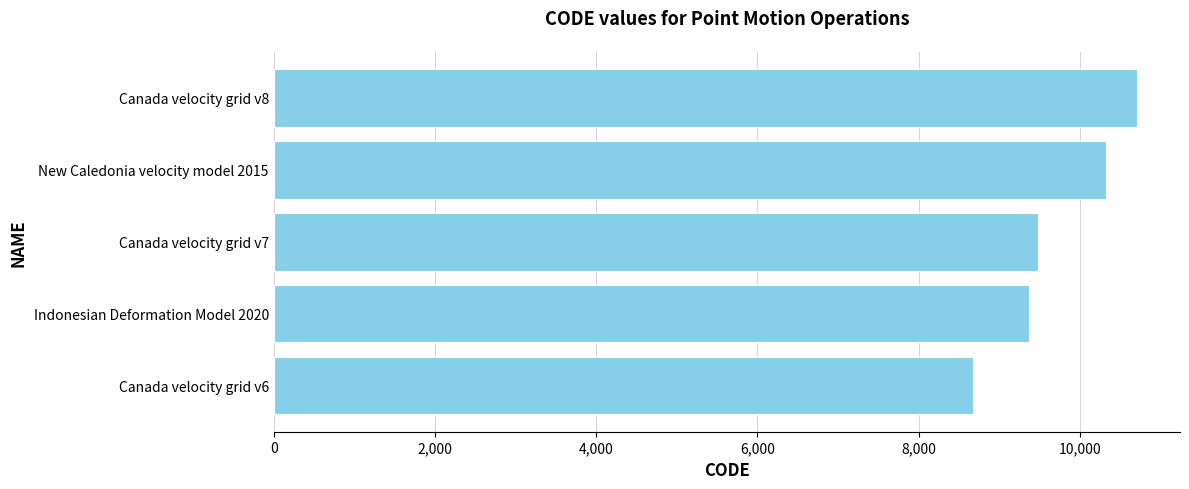

Reading bottom to top, list all the values displayed in this chart.

8676	9375	9483	10323	10707